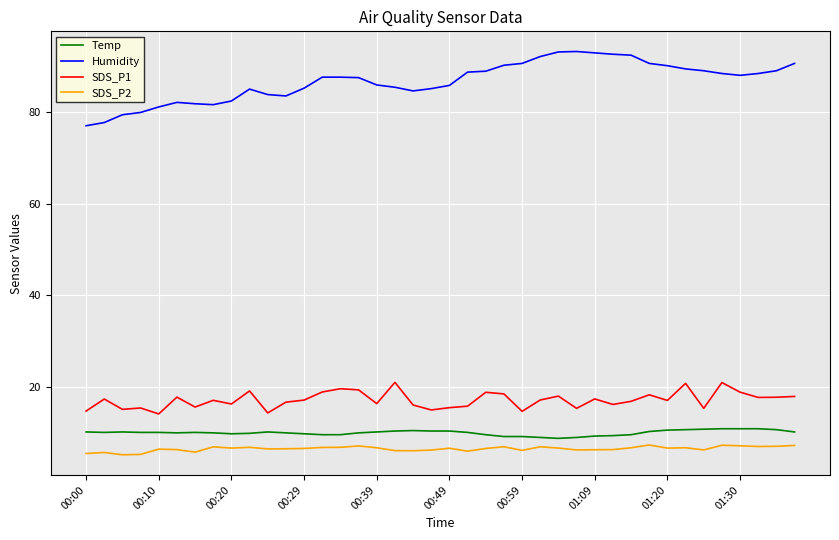

Which series has the largest range (max minus min)?

Humidity